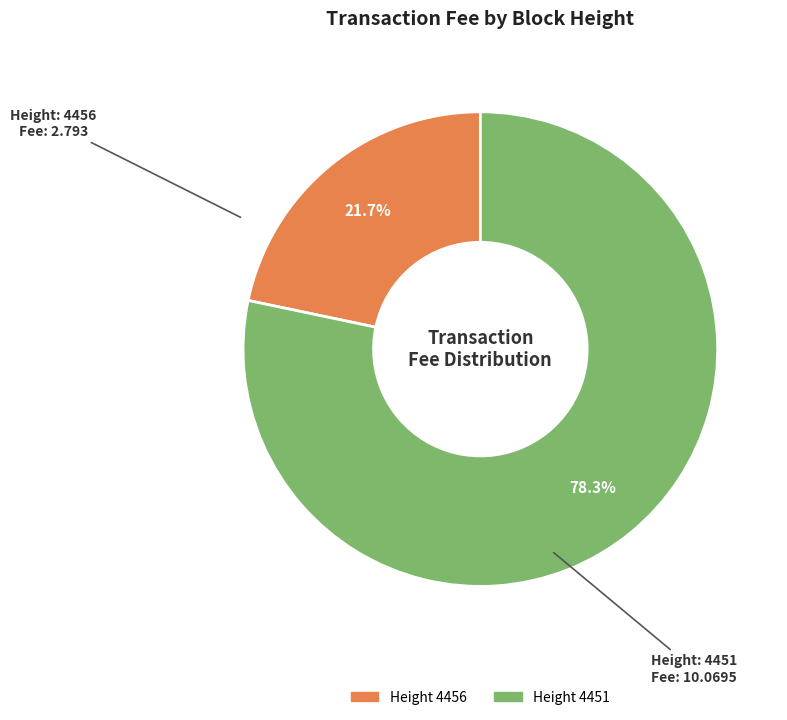

Is there any slice that represents more than half of the pie?

Yes